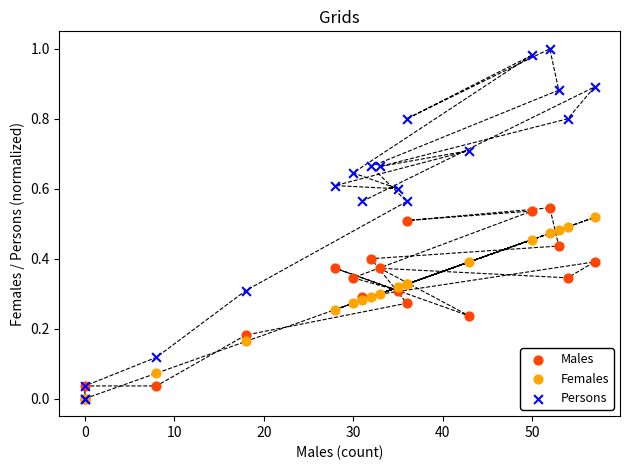

What are all the series names shown in the legend?

Males, Females, Persons